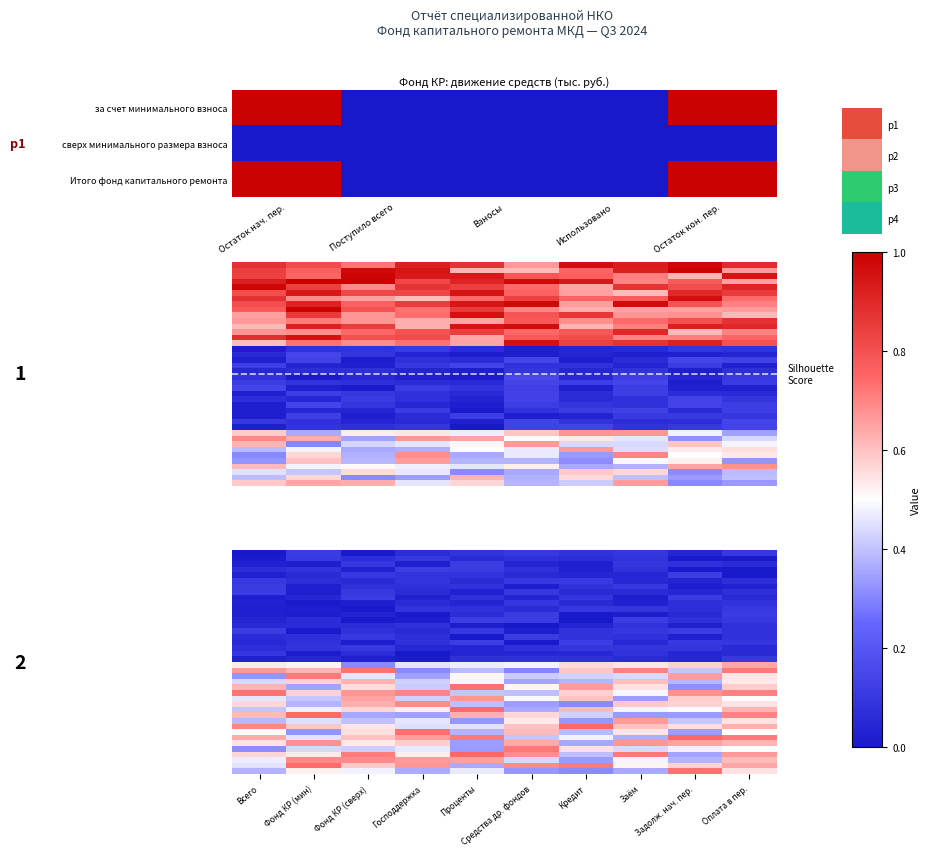

At how many categories does at least one series exceed 0?

10